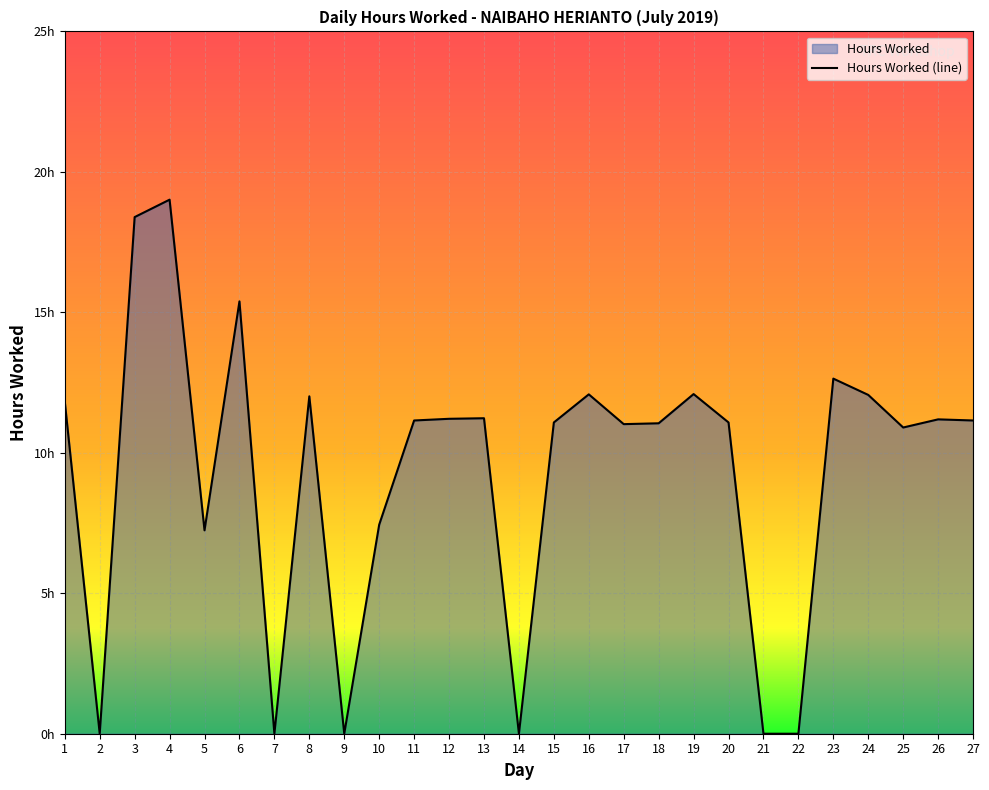

What is the change in value from 5 to 25?

+3.7